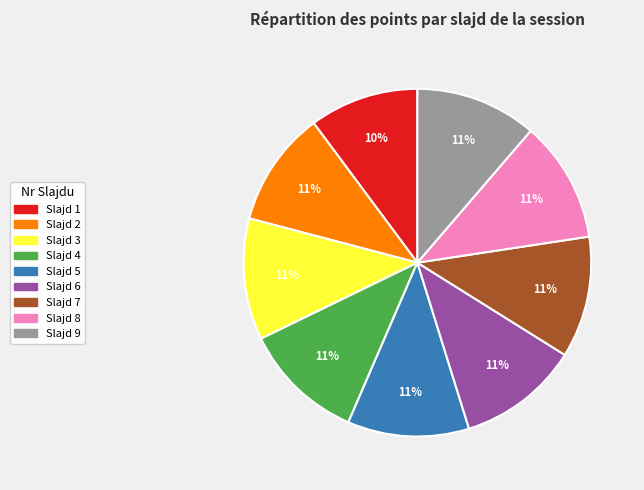

Count the number of slices in the pie.

9